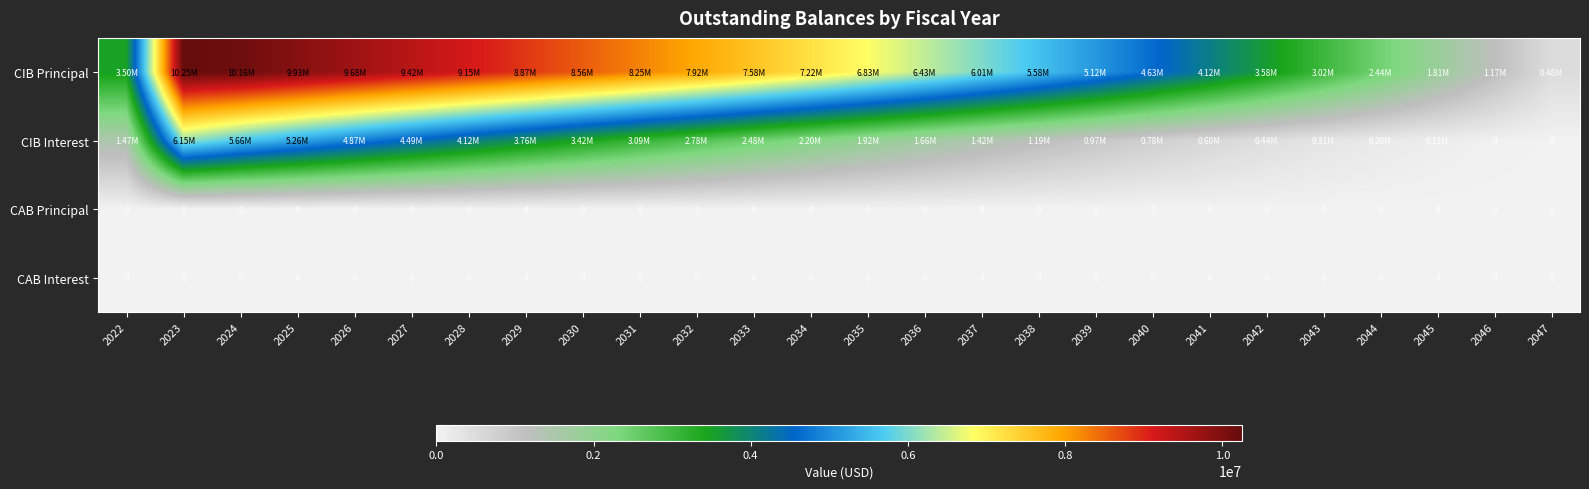

Between 2047 and 2025, which is larger?

2025